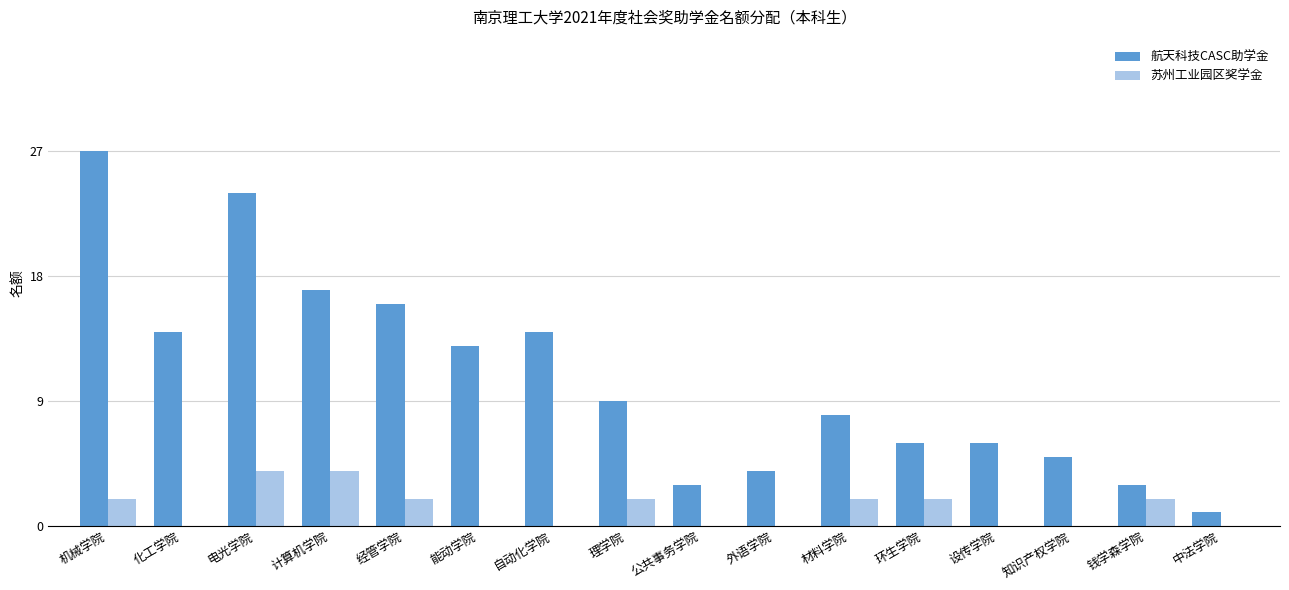

Which series changed the most between 电光学院 and 材料学院?

航天科技CASC助学金